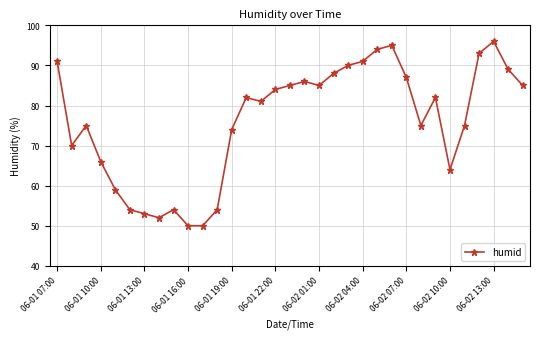

True or false: the data has more than 2 interior local peaks.

True